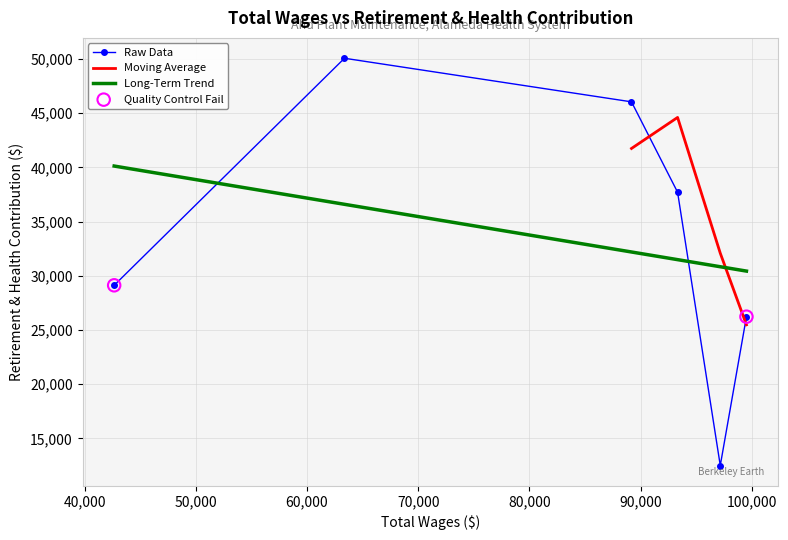

What is the ratio of the value at 89169 to the value at 42665?

1.6